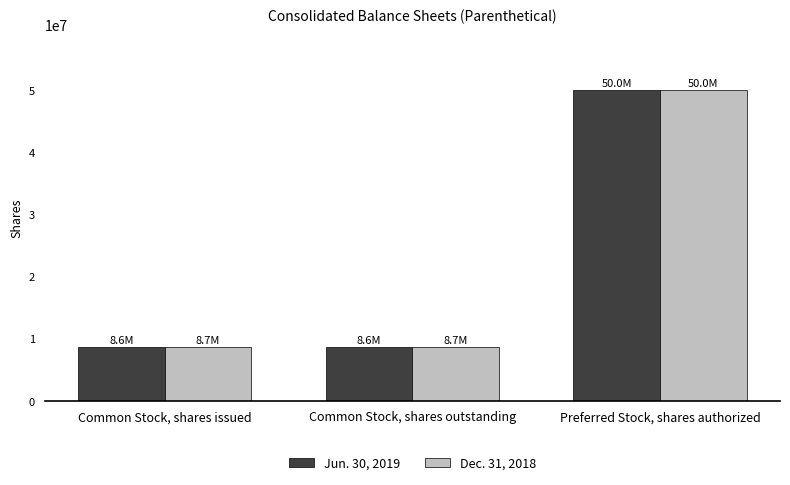

Reading left to right, what are all the values shown in this chart?

Jun. 30, 2019: Common Stock, shares issued=8600000	Common Stock, shares outstanding=8600000	Preferred Stock, shares authorized=50000000
Dec. 31, 2018: Common Stock, shares issued=8700000	Common Stock, shares outstanding=8700000	Preferred Stock, shares authorized=50000000